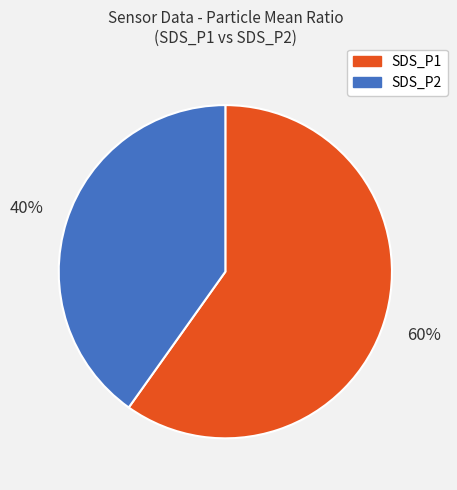

Combined, do SDS_P2 and SDS_P1 account for over 50%?

Yes